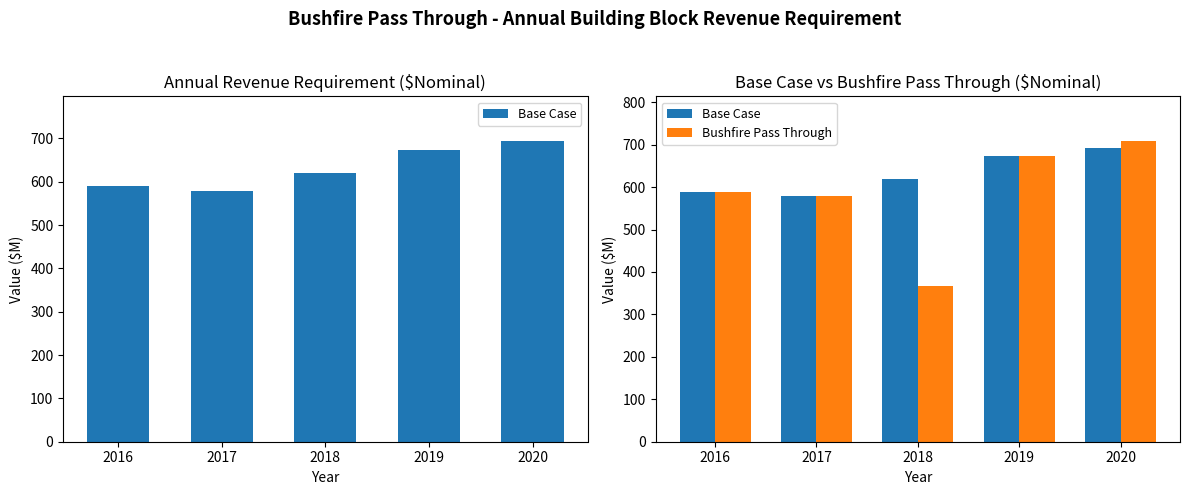

Which has a higher value, 2016 or 2017?

2016